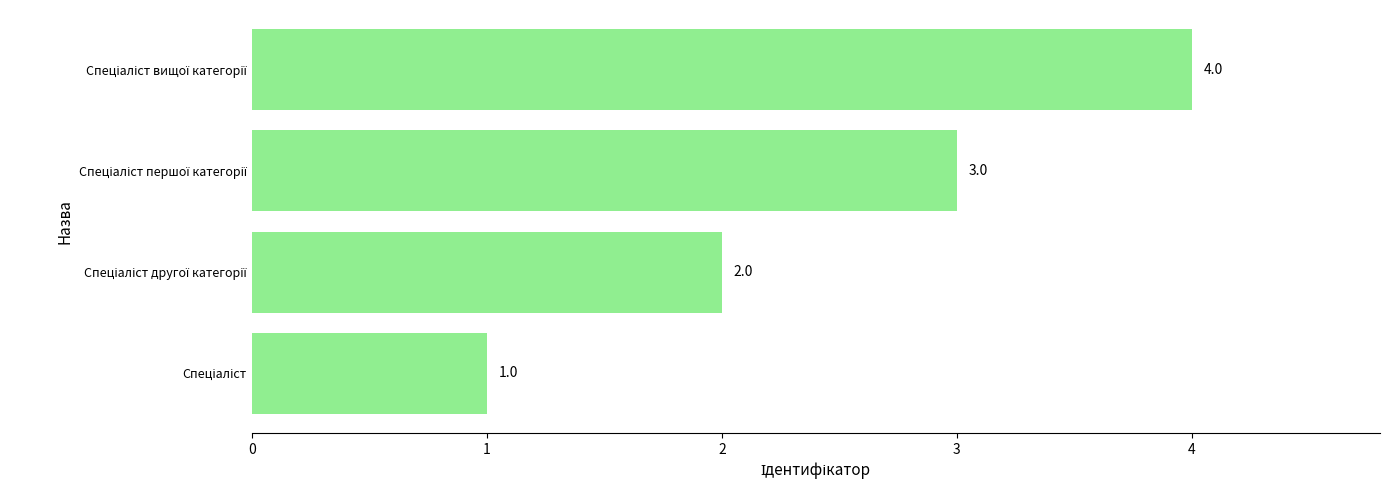

What is the maximum value shown in the chart?

4